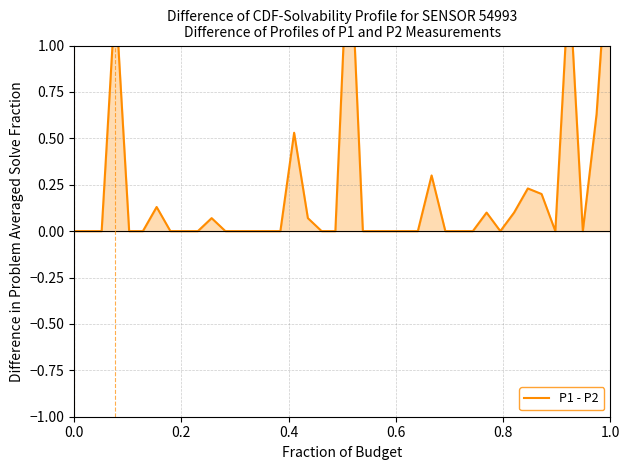

What is the label of the 36th point from the right?

0.8